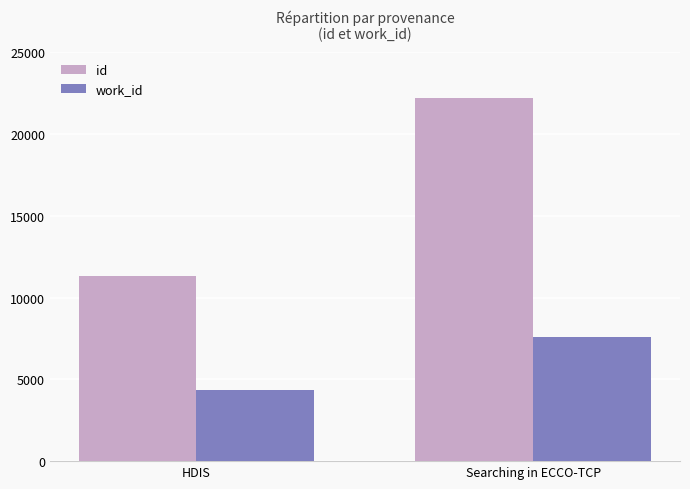

How many data points does each series have?

2